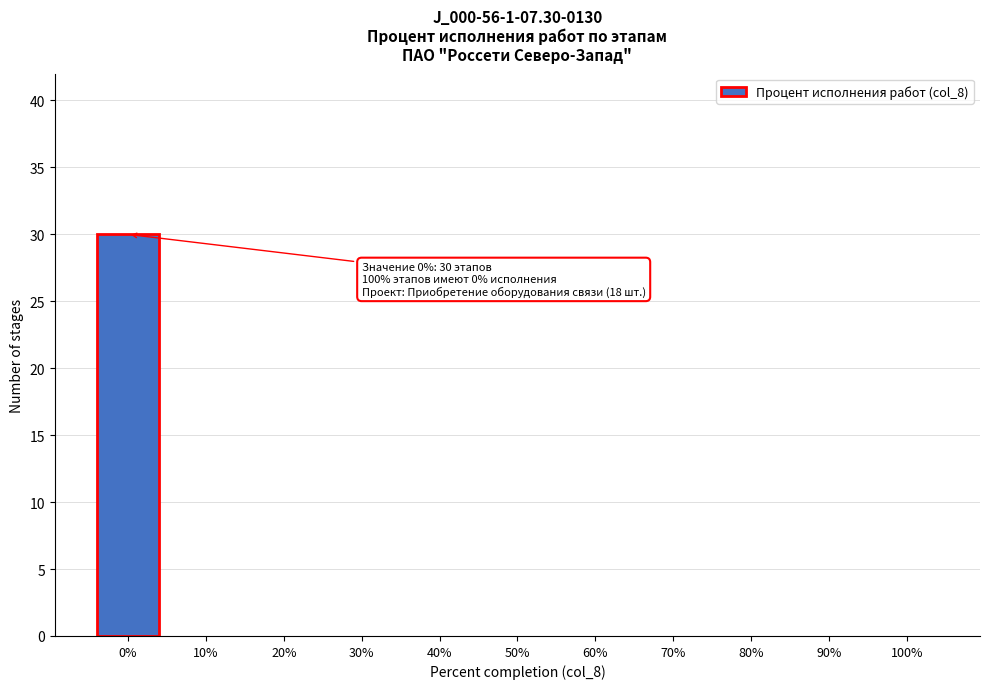

Reading left to right, transcribe all the data shown in this chart.

0%=30	10%=0	20%=0	30%=0	40%=0	50%=0	60%=0	70%=0	80%=0	90%=0	100%=0